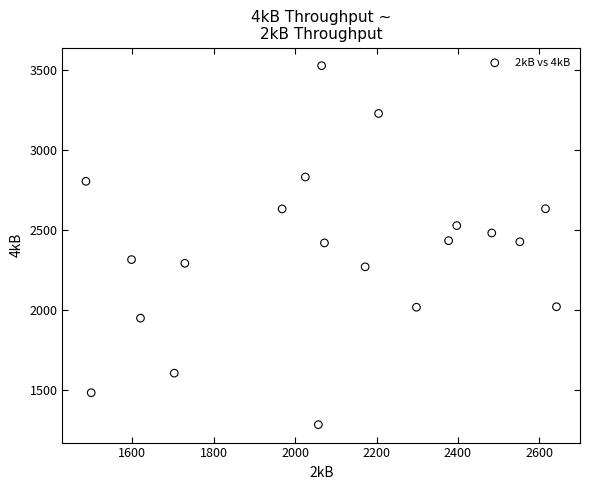

What is the range of Y values (max minus min)?

2238